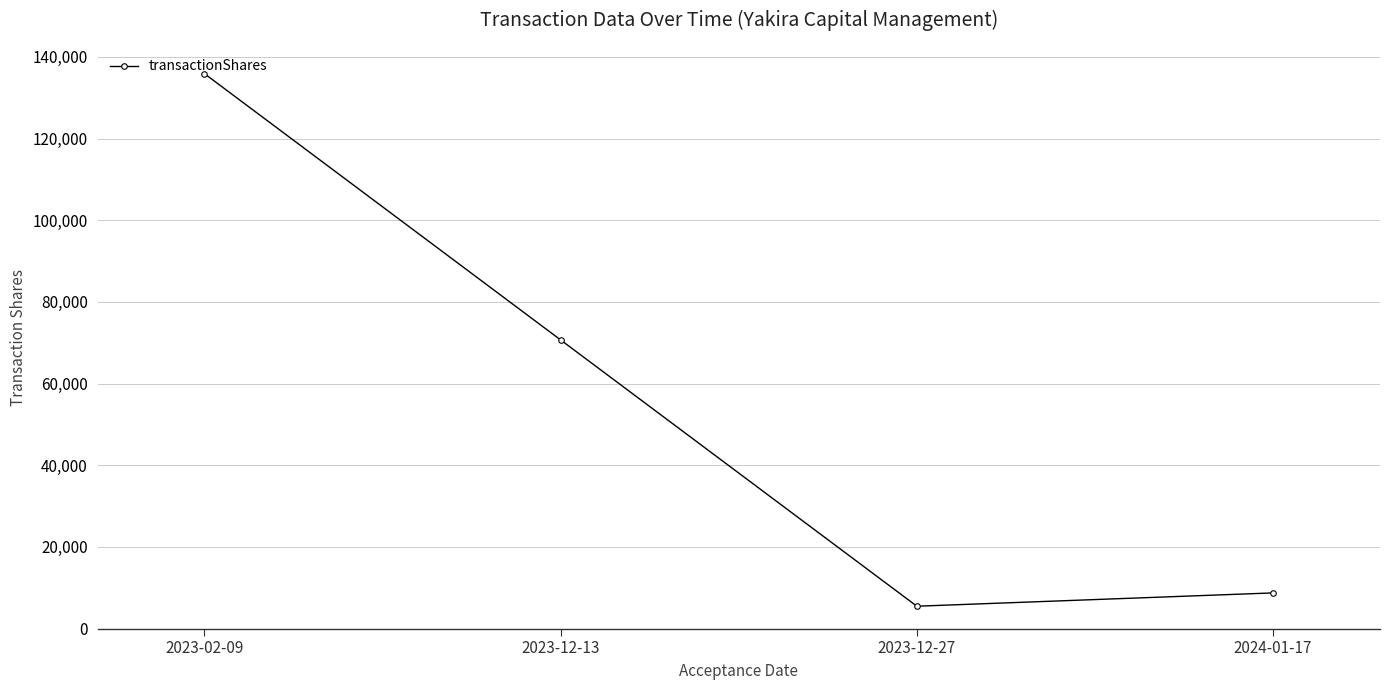

Does the chart have visible grid lines?

Yes